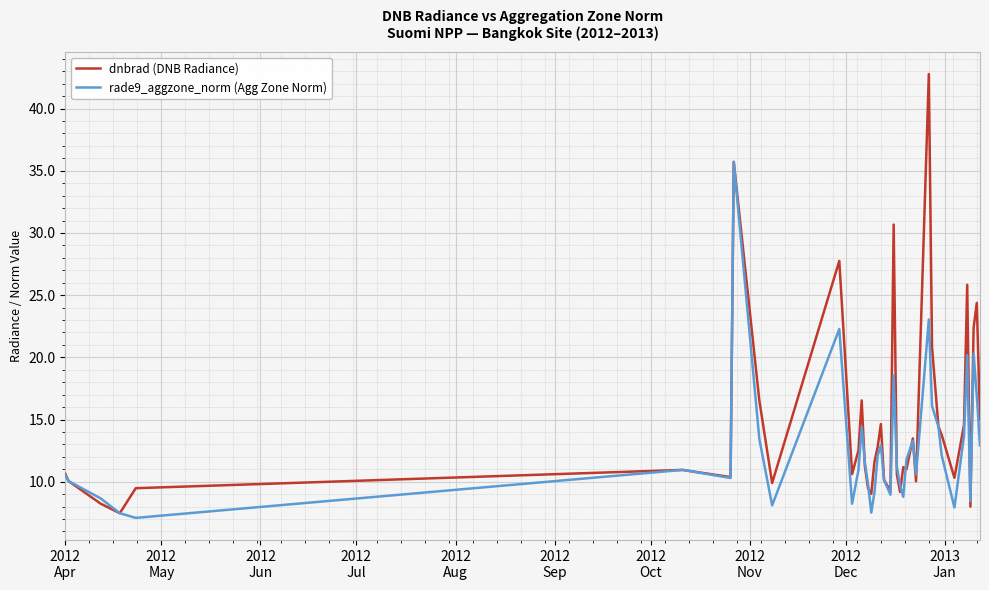

What is the greatest value displayed?

42.8